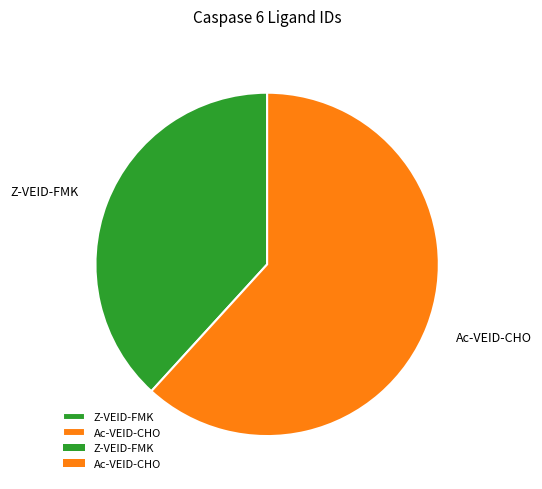

Combined, do Ac-VEID-CHO and Z-VEID-FMK account for over 50%?

Yes